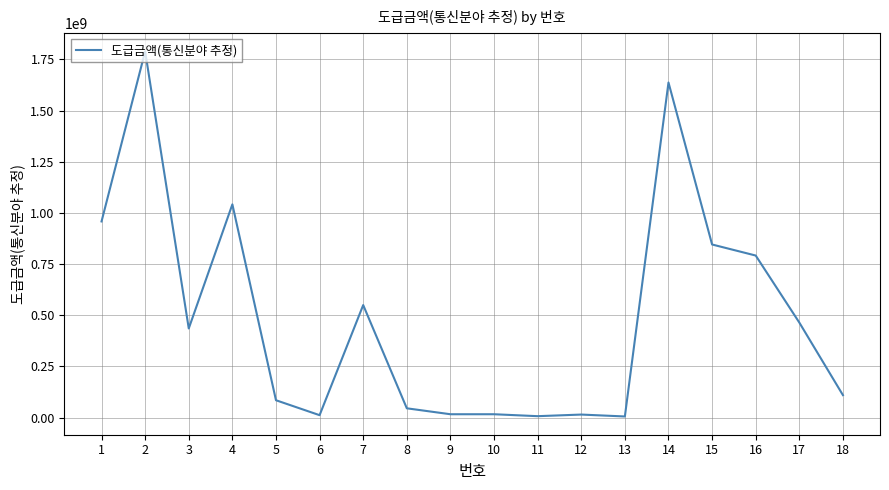

What is the greatest value displayed?

1789652000.0